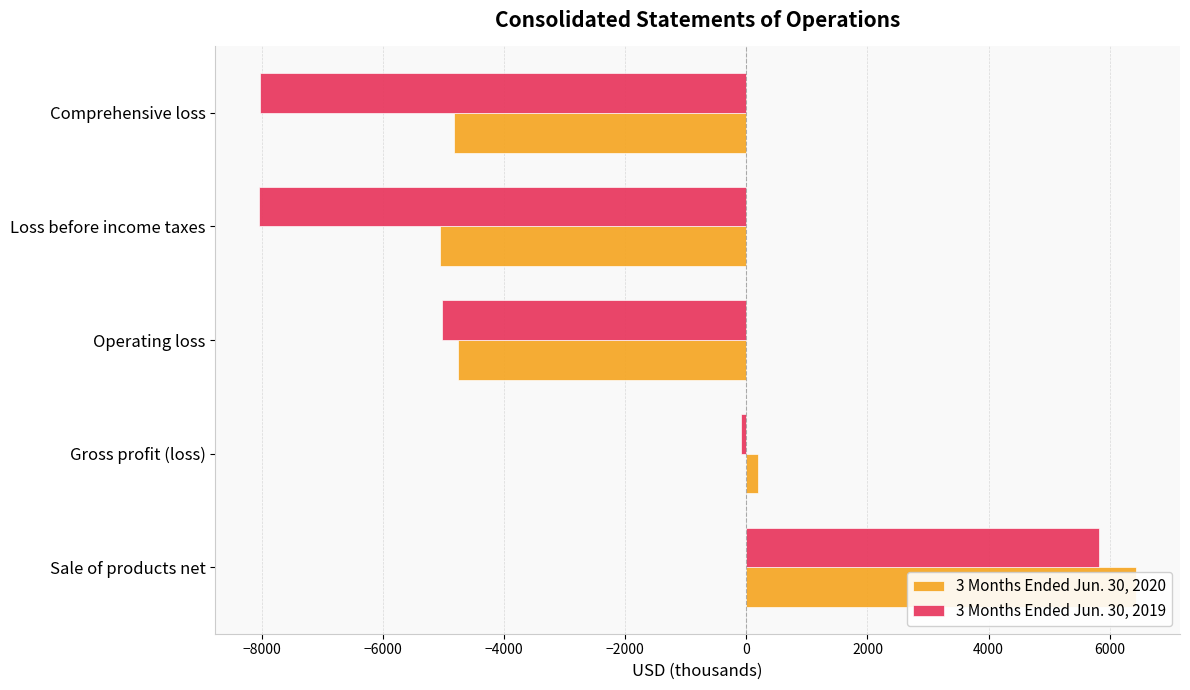

Which series has the widest spread of values?

3 Months Ended Jun. 30, 2019